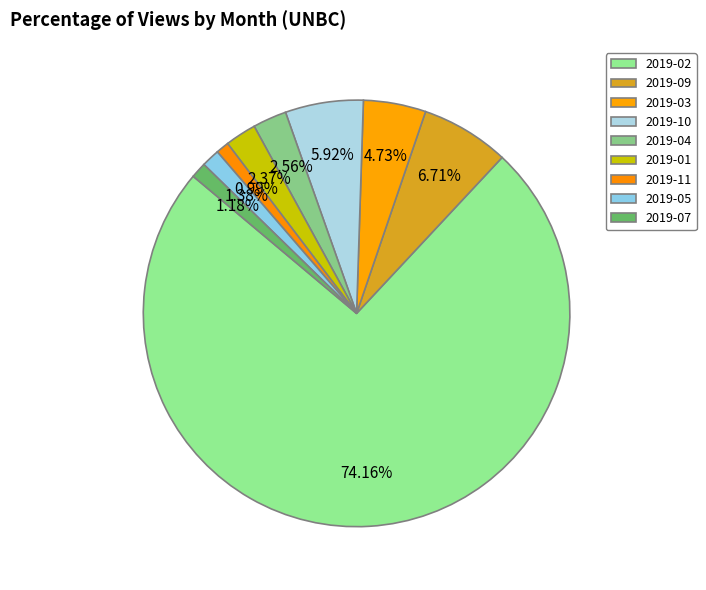

Is 2019-05 the majority of the pie?

No